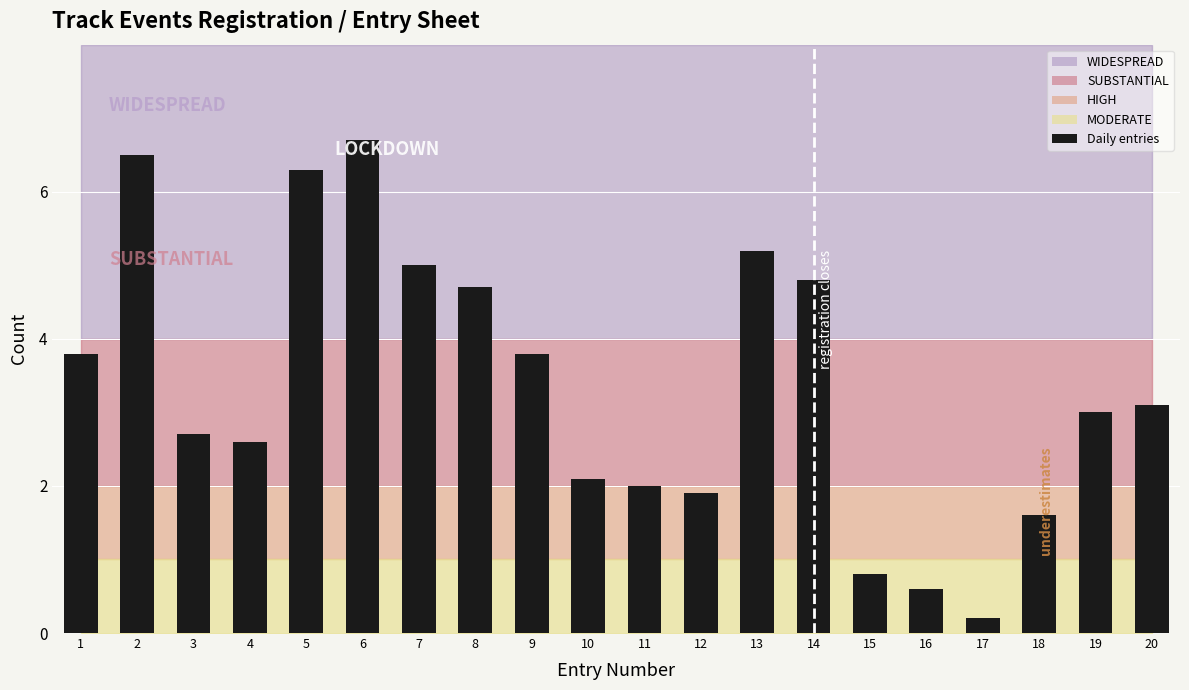

What is the maximum value shown in the chart?

6.7